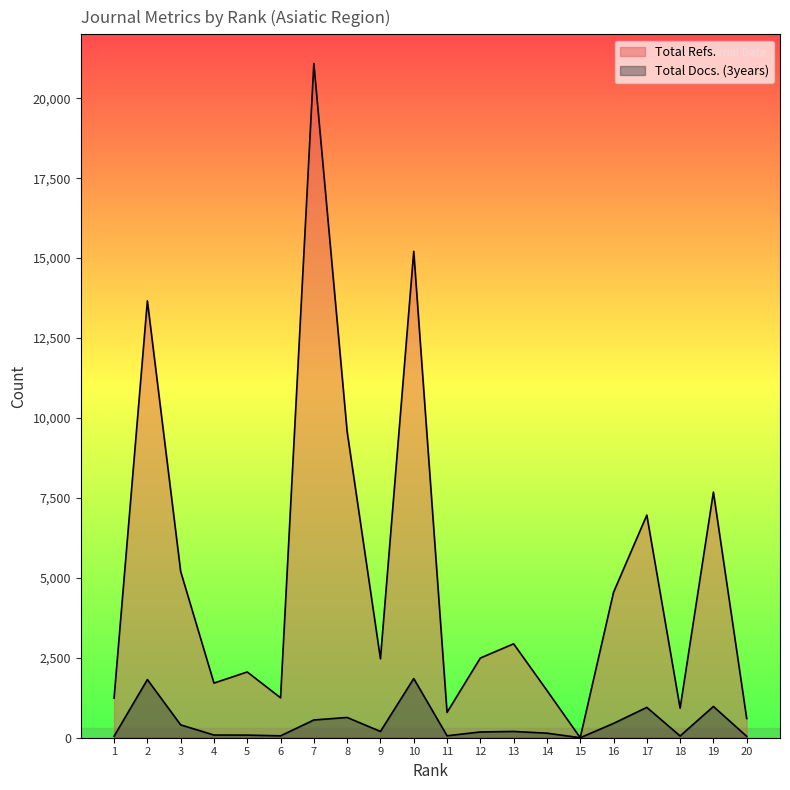

True or false: Total Refs. and Total Docs. (3years) intersect in this chart.

False